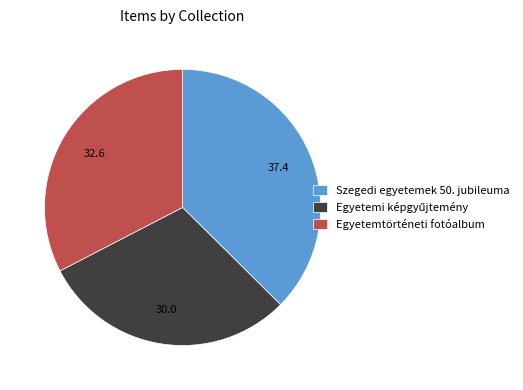

True or false: Egyetemtörténeti fotóalbum accounts for 33% of the total.

True